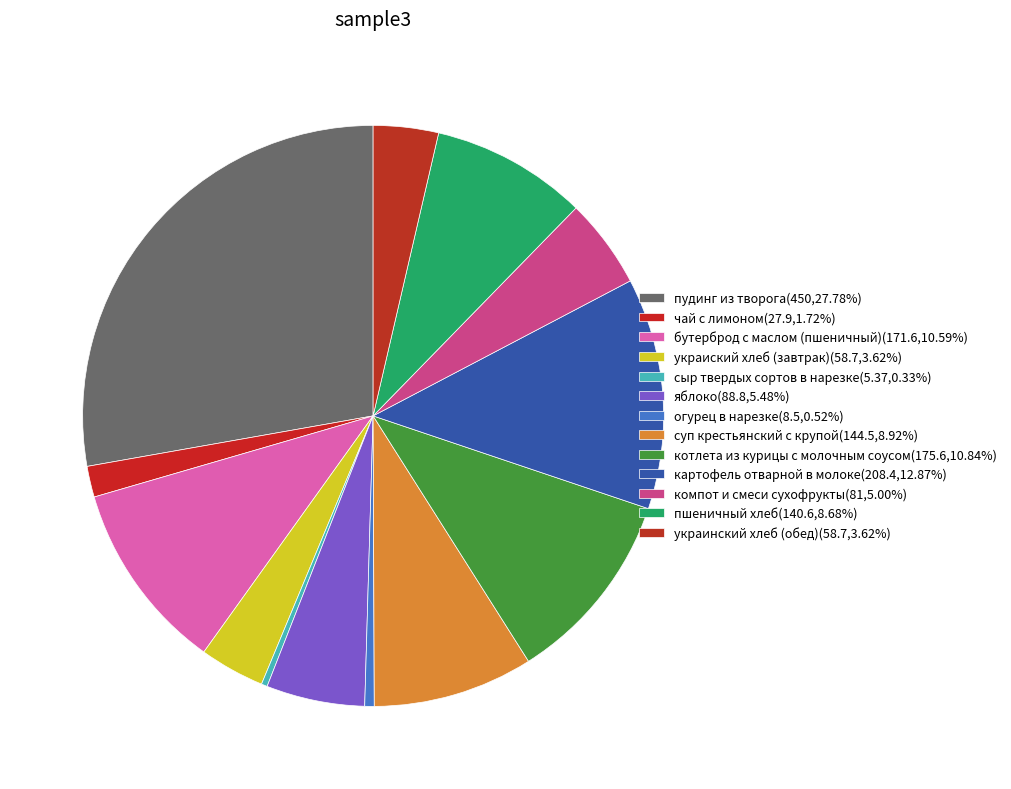

What is the total percentage of сыр твердых сортов в нарезке and суп крестьянский с крупой?

9.3%